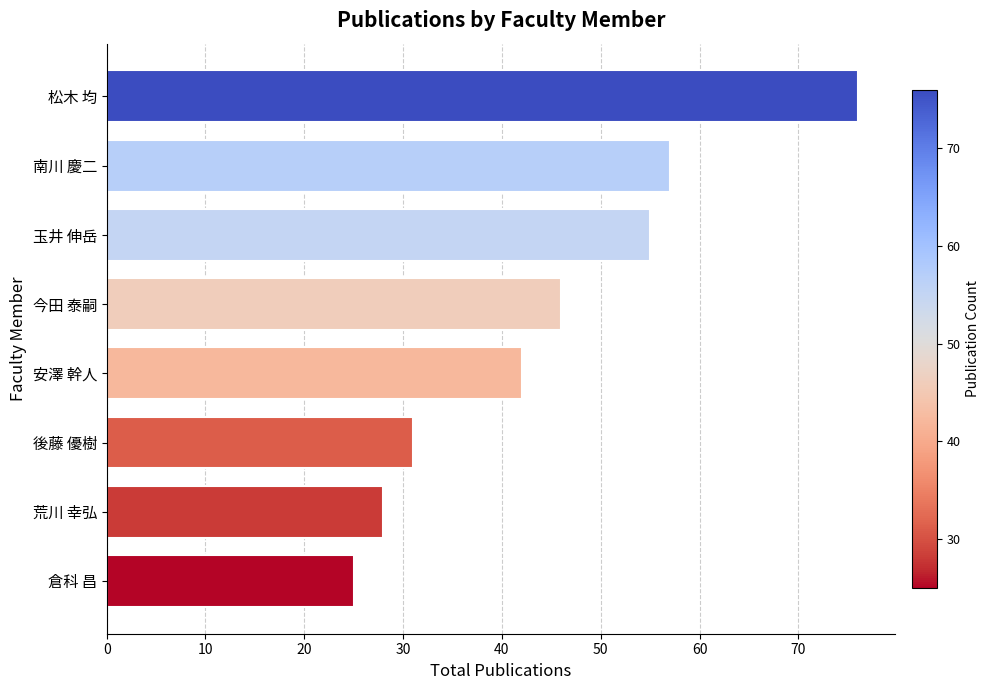

What is the difference between the maximum and minimum values?

51